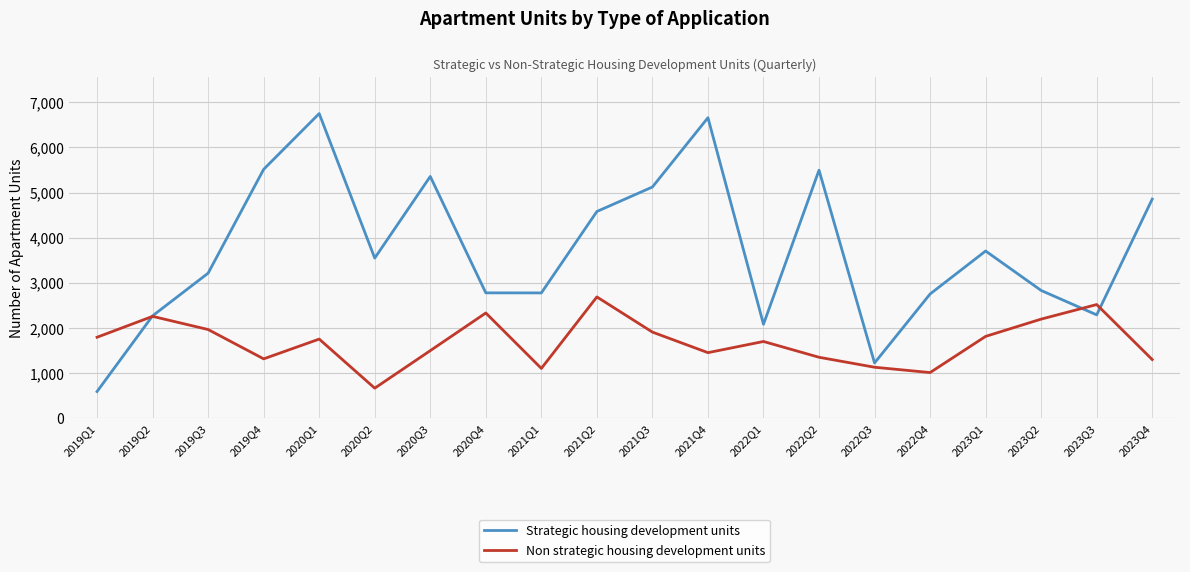

What position from the right is 2022Q2?

7